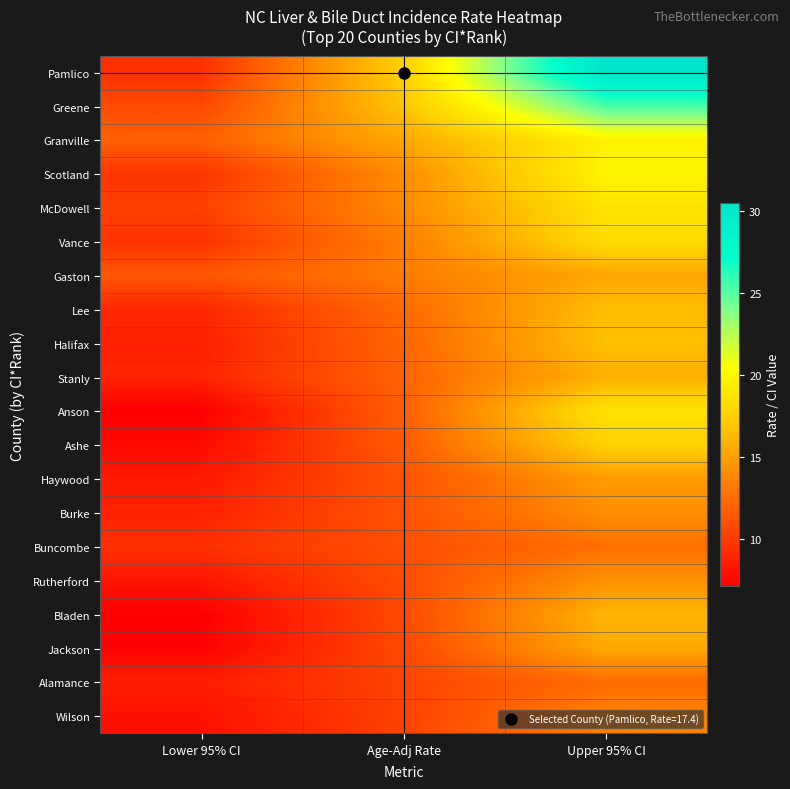

What is the smallest value displayed?

7.1